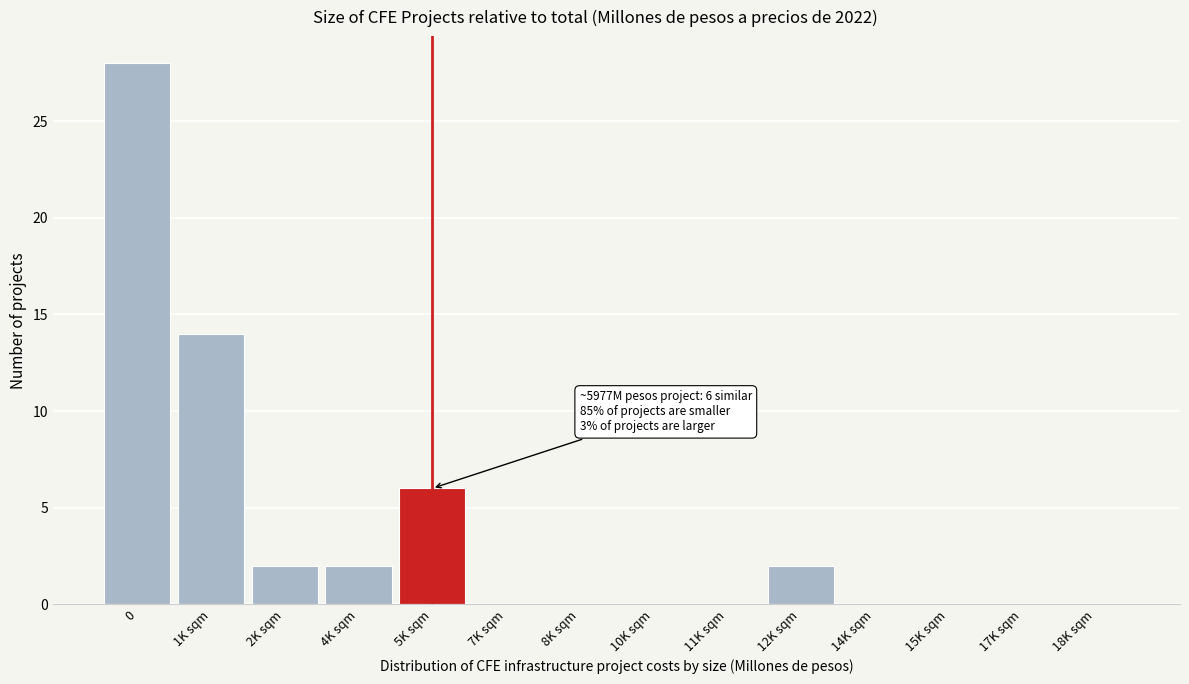

Reading right to left, extract all data points from this chart.

18K sqm=0	17K sqm=0	15K sqm=0	14K sqm=0	12K sqm=2	11K sqm=0	10K sqm=0	8K sqm=0	7K sqm=0	5K sqm=6	4K sqm=2	2K sqm=2	1K sqm=14	0=28